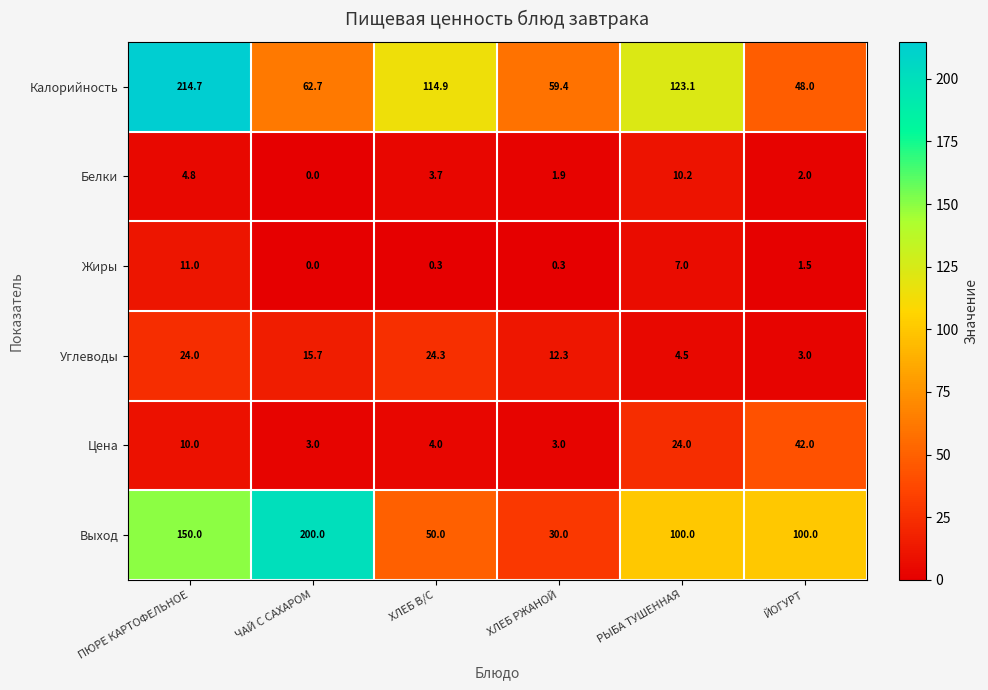

At ХЛЕБ В/С, list the series in order from largest to smallest.

Калорийность, Выход, Углеводы, Цена, Белки, Жиры